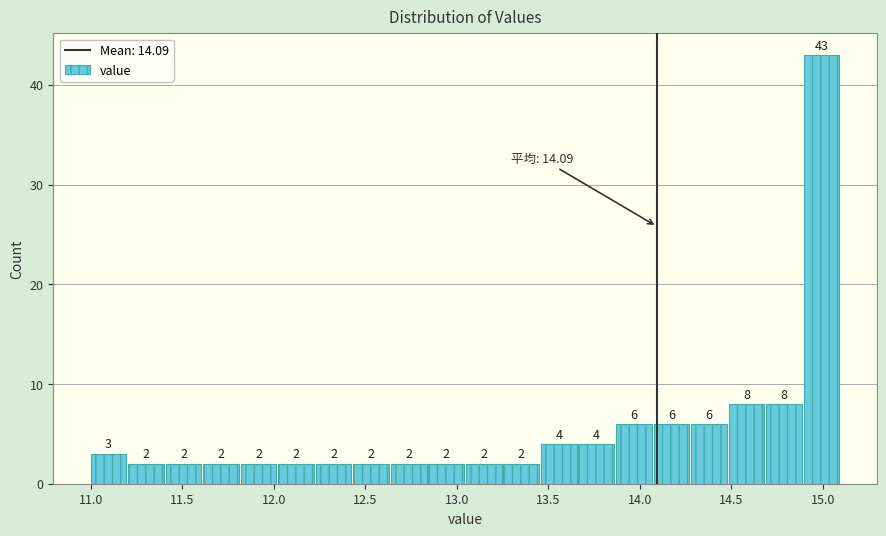

Reading left to right, list every bar in this chart as the range it spans on the x-axis followed by its height. The bar edges are not printed on the chart, so give them approximately, as read against the axis.

11.000 to 11.205: 3
11.205 to 11.410: 2
11.410 to 11.615: 2
11.615 to 11.820: 2
11.820 to 12.025: 2
12.025 to 12.230: 2
12.230 to 12.435: 2
12.435 to 12.640: 2
12.640 to 12.845: 2
12.845 to 13.050: 2
13.050 to 13.255: 2
13.255 to 13.460: 2
13.460 to 13.665: 4
13.665 to 13.870: 4
13.870 to 14.075: 6
14.075 to 14.280: 6
14.280 to 14.485: 6
14.485 to 14.690: 8
14.690 to 14.895: 8
14.895 to 15.100: 43